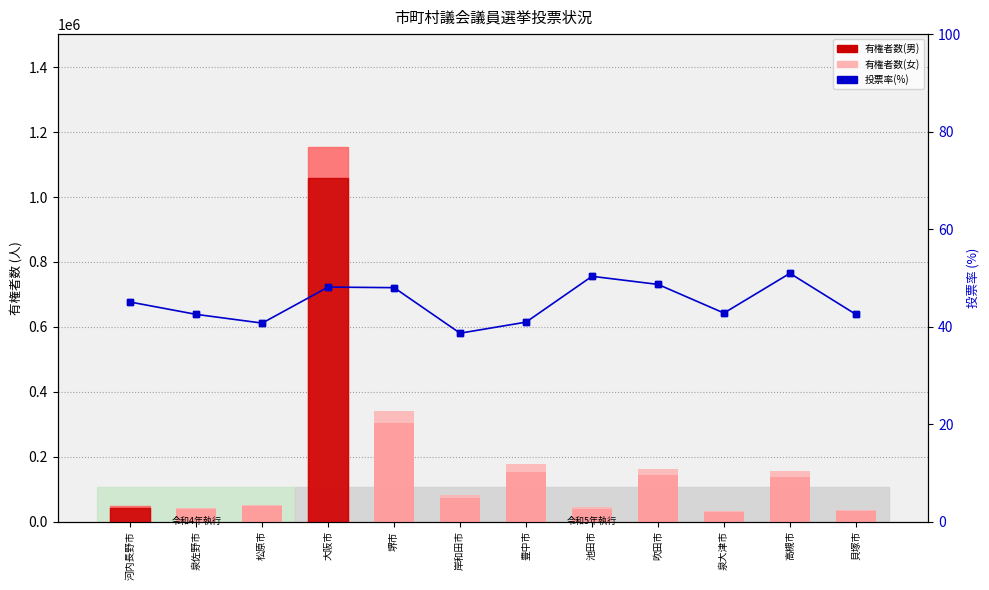

At which category is the sum across all series the highest?

大阪市